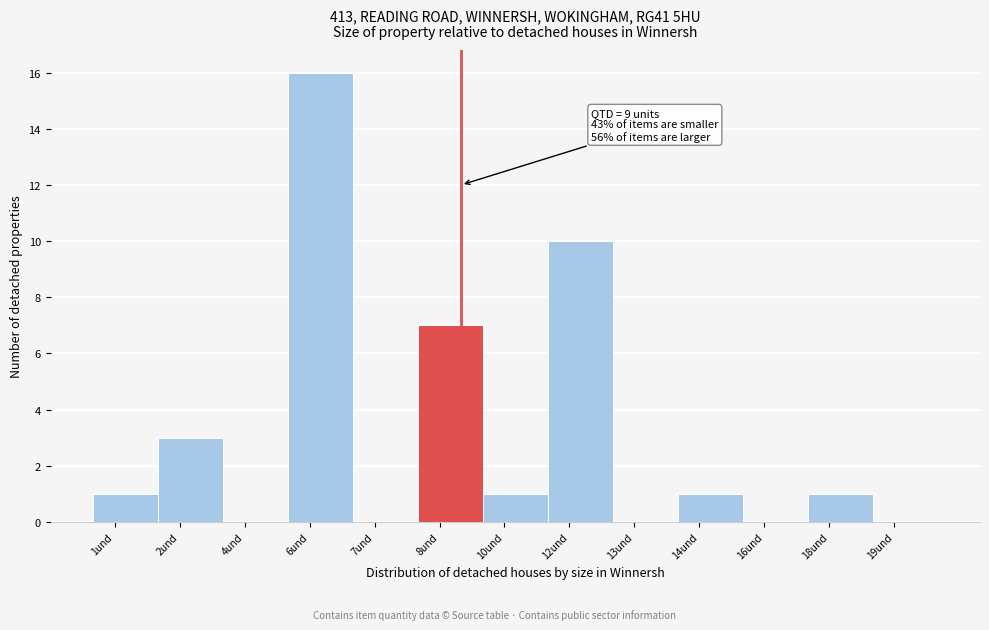

Reading right to left, extract all data points from this chart.

19und=0	18und=1	16und=0	14und=1	13und=0	12und=10	10und=1	8und=7	7und=0	6und=16	4und=0	2und=3	1und=1